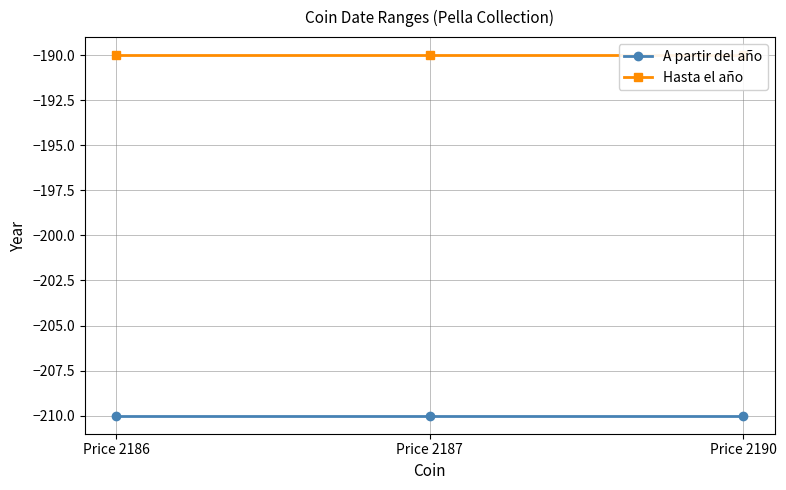

Reading right to left, extract all data points from this chart.

A partir del año: Price 2190=-210	Price 2187=-210	Price 2186=-210
Hasta el año: Price 2190=-190	Price 2187=-190	Price 2186=-190